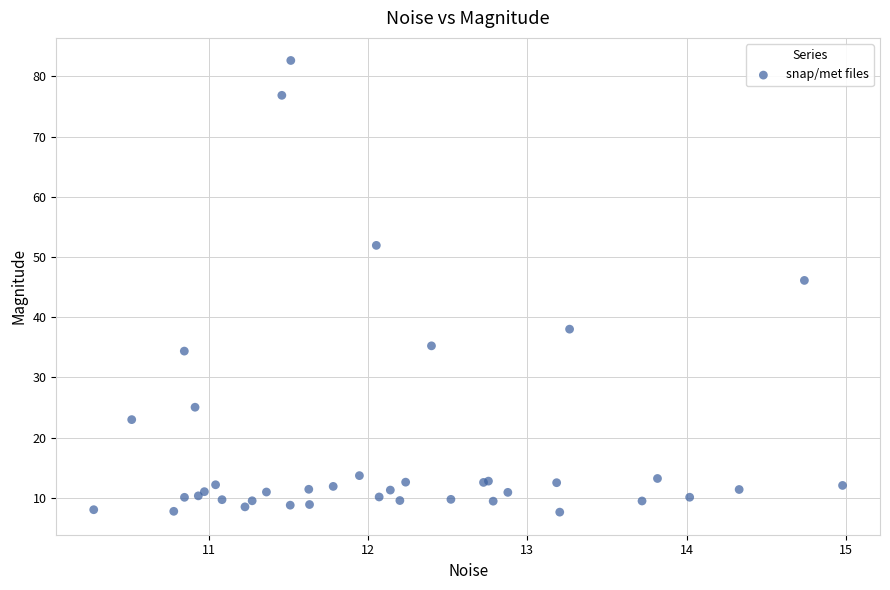

What Y value in the scatter plot is closest to 45?

46.1